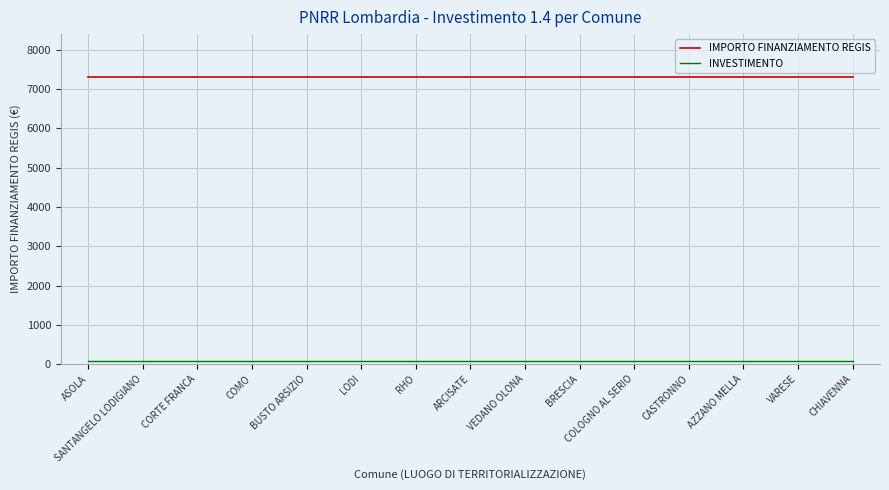

What is the greatest value displayed?

7301.0